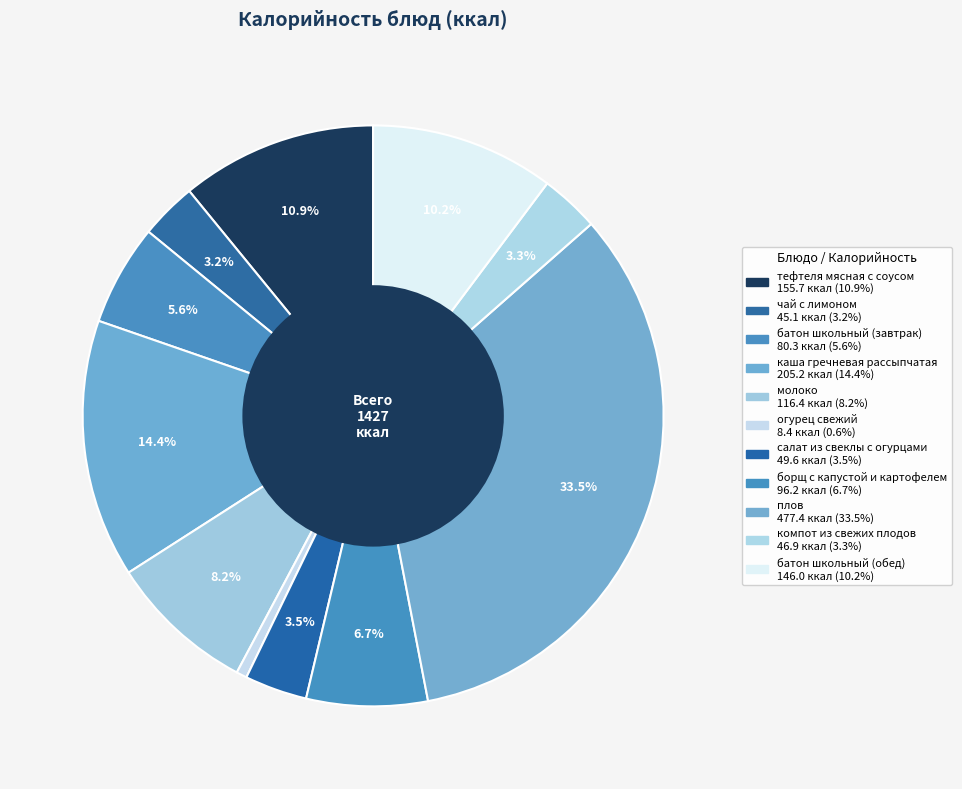

To the nearest percent, what is the combined percentage of борщ с капустой и картофелем and каша гречневая рассыпчатая?

21%